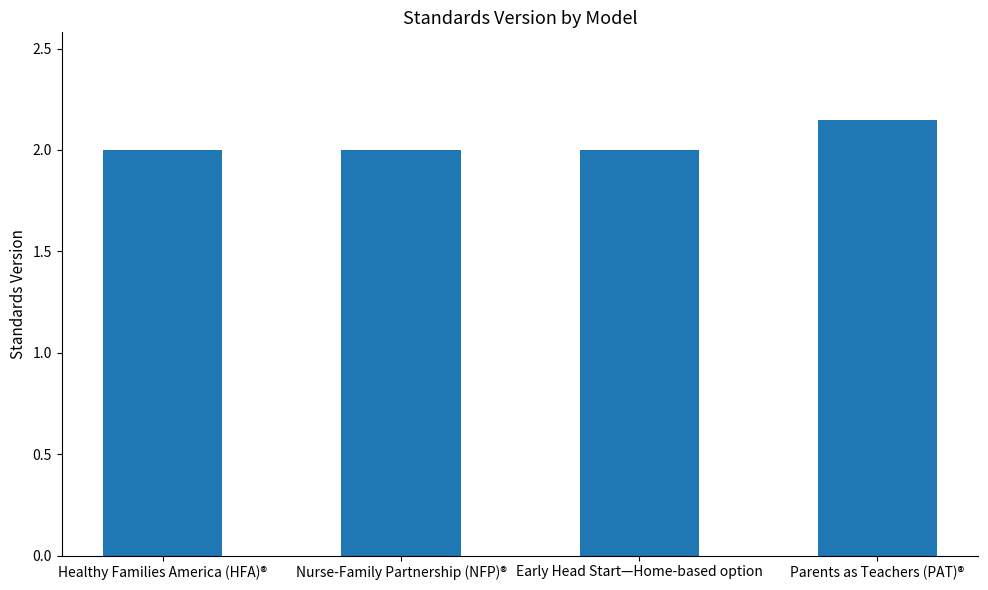

What is the sum of all values?

8.2